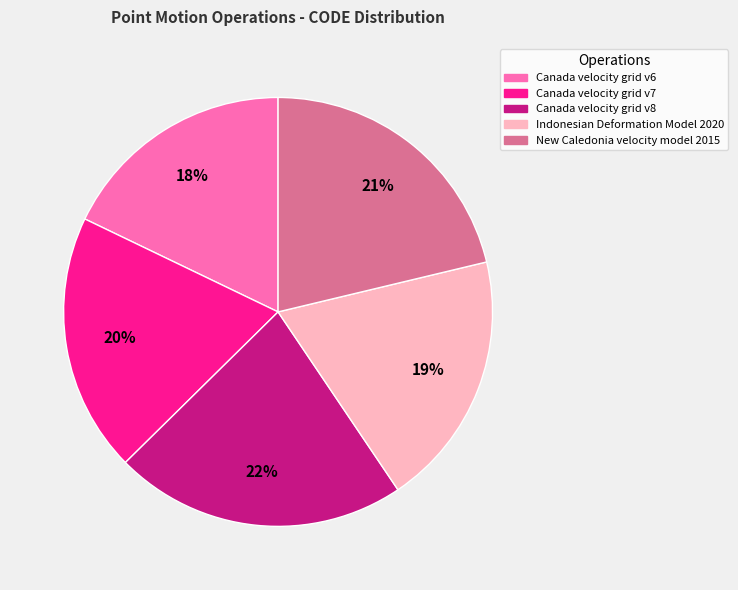

What percentage is the New Caledonia velocity model 2015 slice, to the nearest percent?

21%